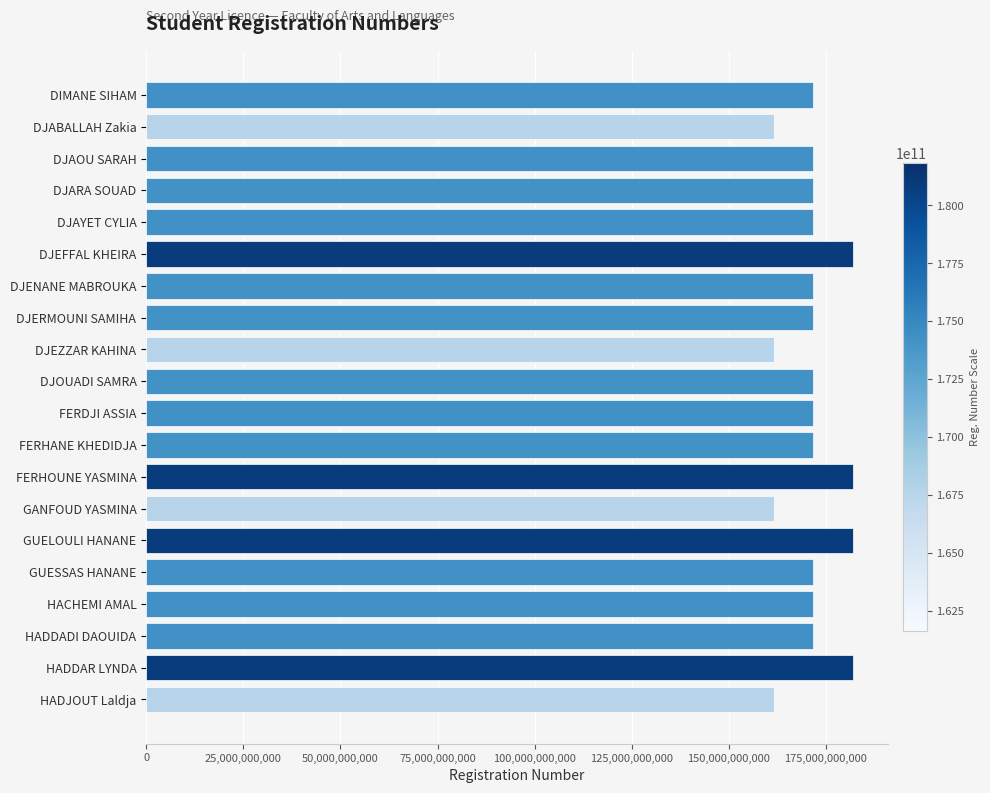

What is the change in value from DJENANE MABROUKA to GUELOULI HANANE?

+10100004165